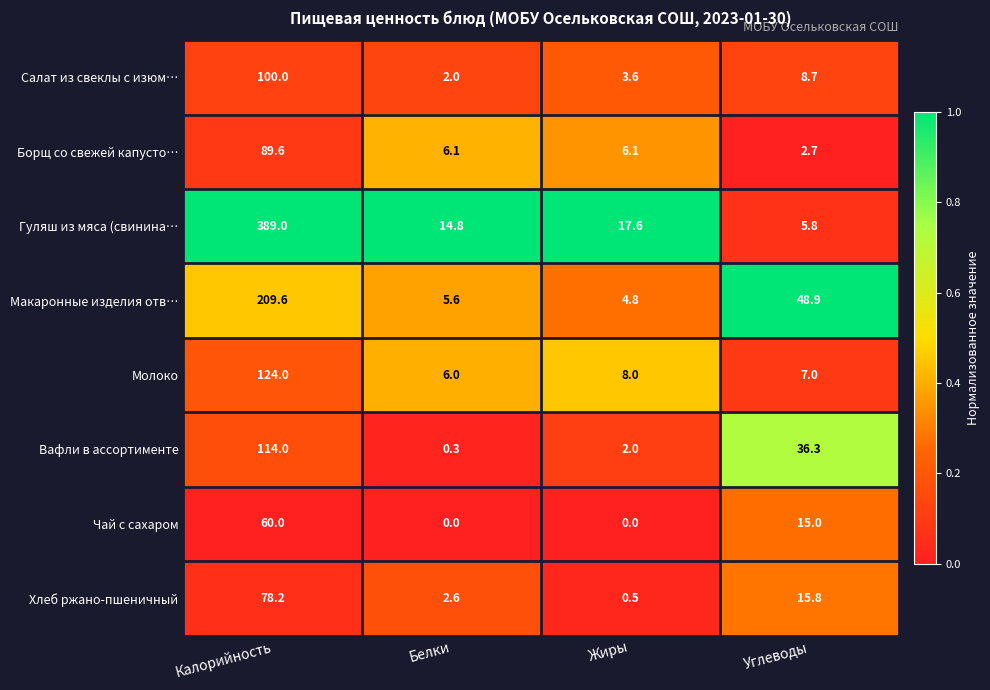

How many Чай с сахаром values are between 0 and 60?

4